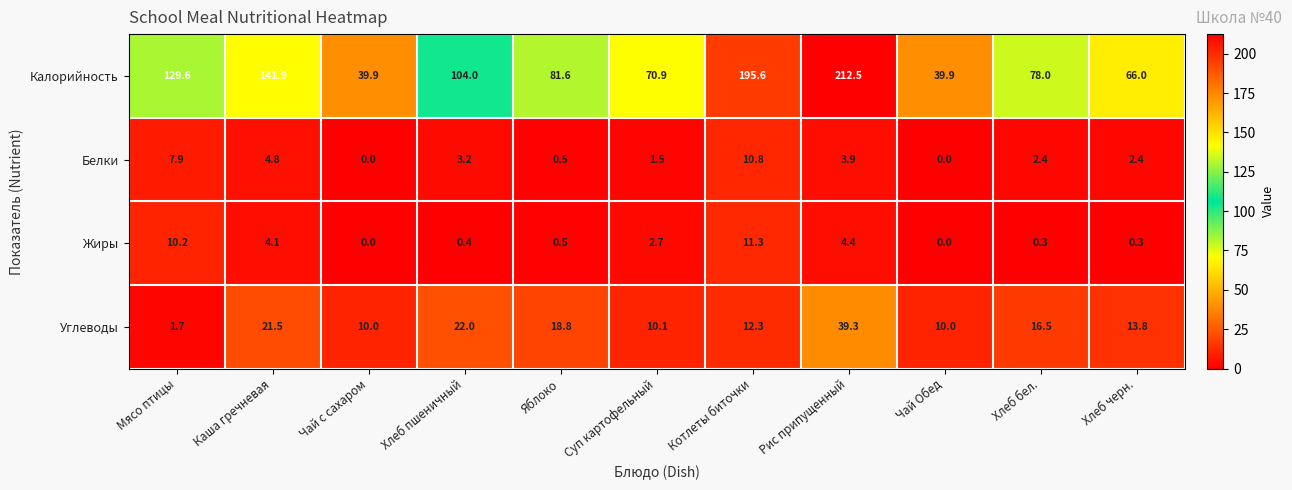

Between Мясо птицы and Хлеб черн., which series saw the biggest shift?

Калорийность